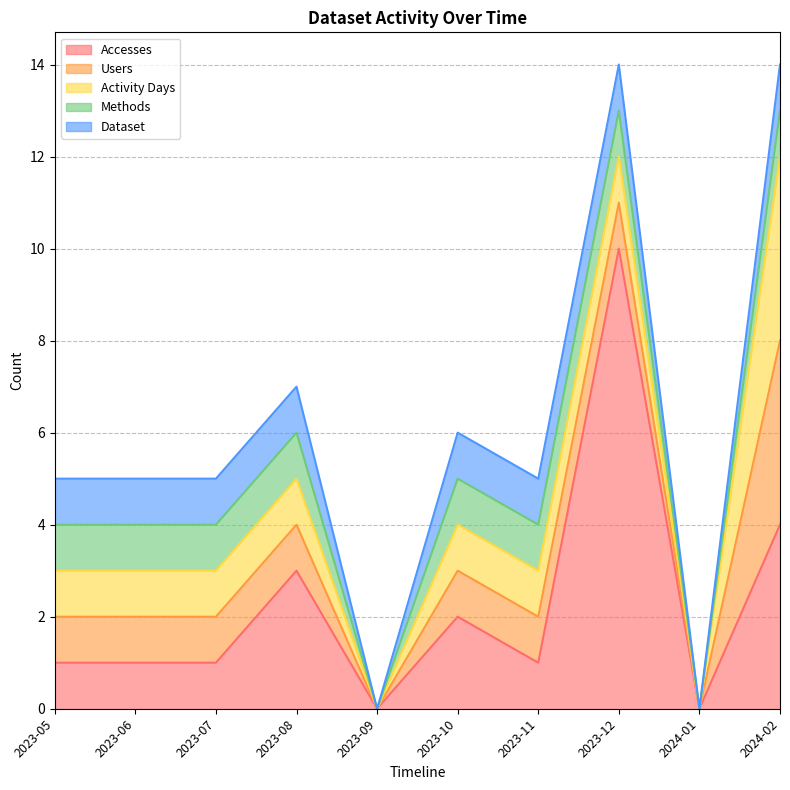

Count the Activity Days values in the range 1 to 2.

7